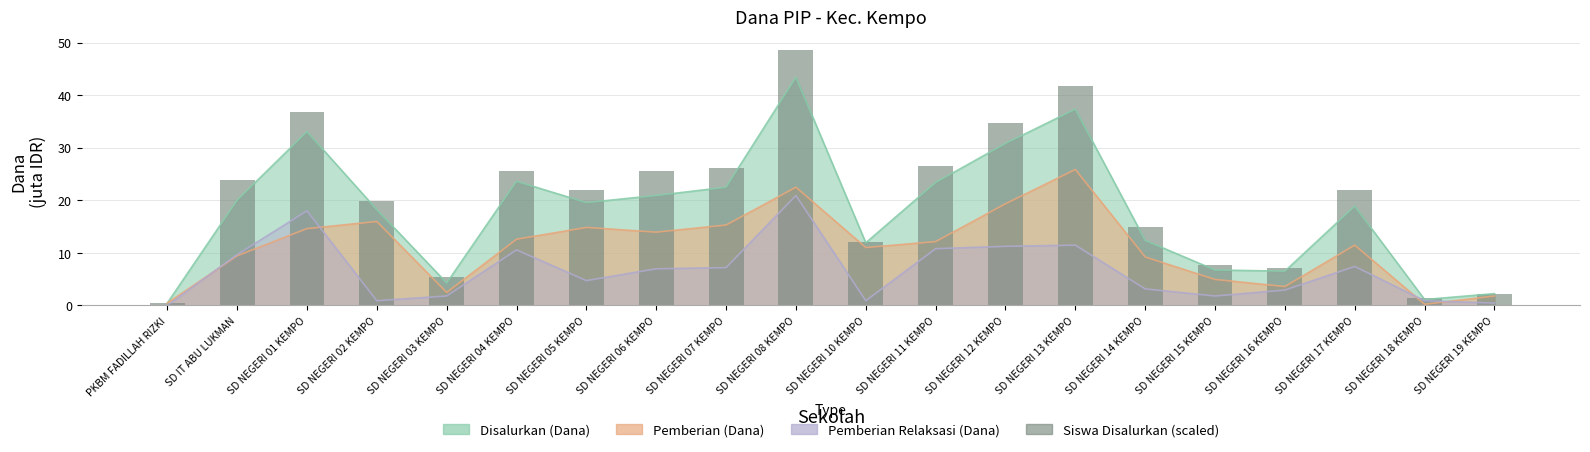

Between SD NEGERI 11 KEMPO and SD NEGERI 14 KEMPO, which is larger?

SD NEGERI 11 KEMPO